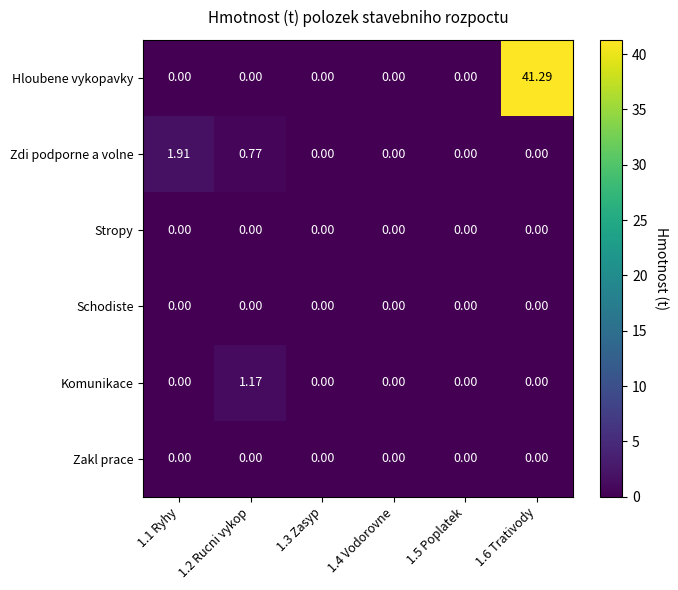

Which series has the largest range (max minus min)?

Hloubene vykopavky